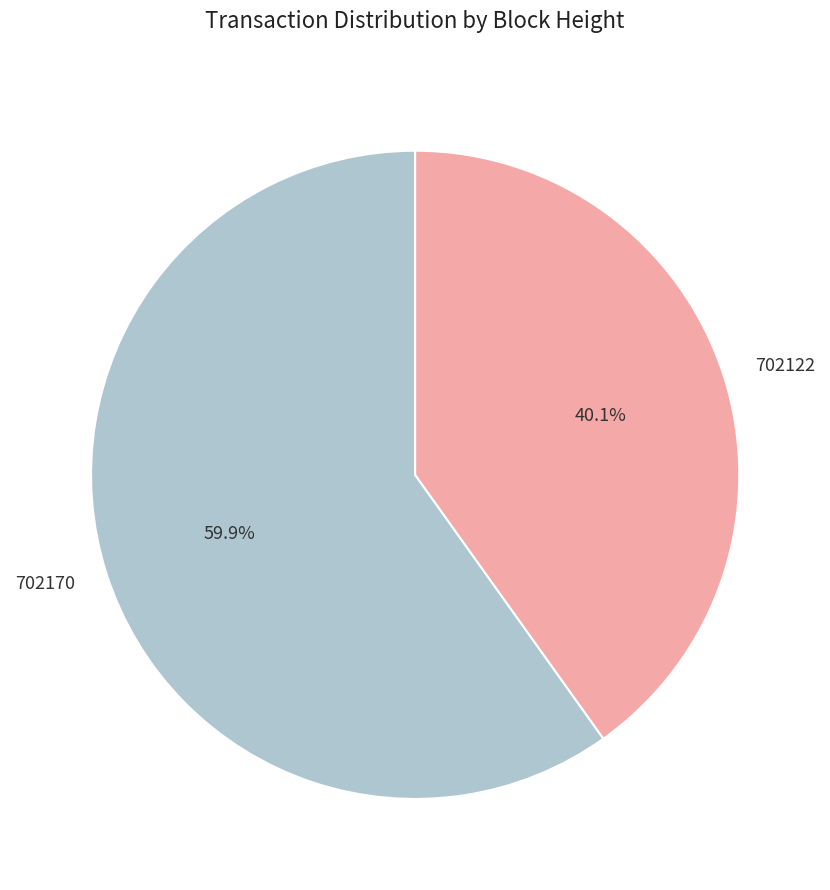

What is the majority slice?

702170